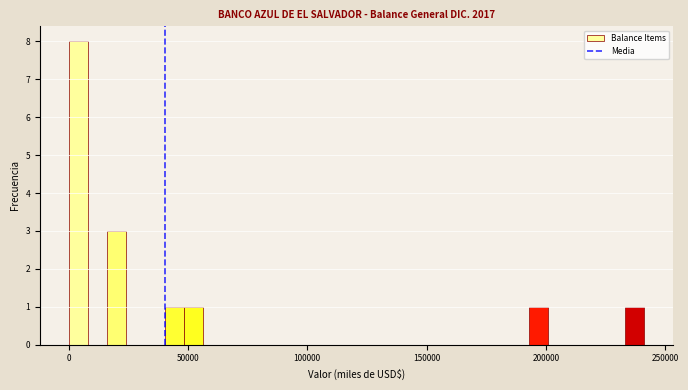

Read against the x-axis, roughly where is the centre of the tallest bar?

5000